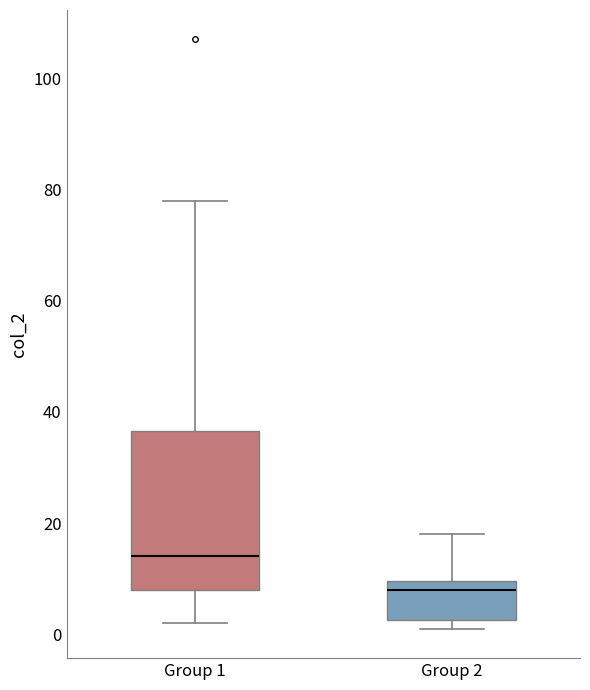

Which box has the highest median line?

Group 1